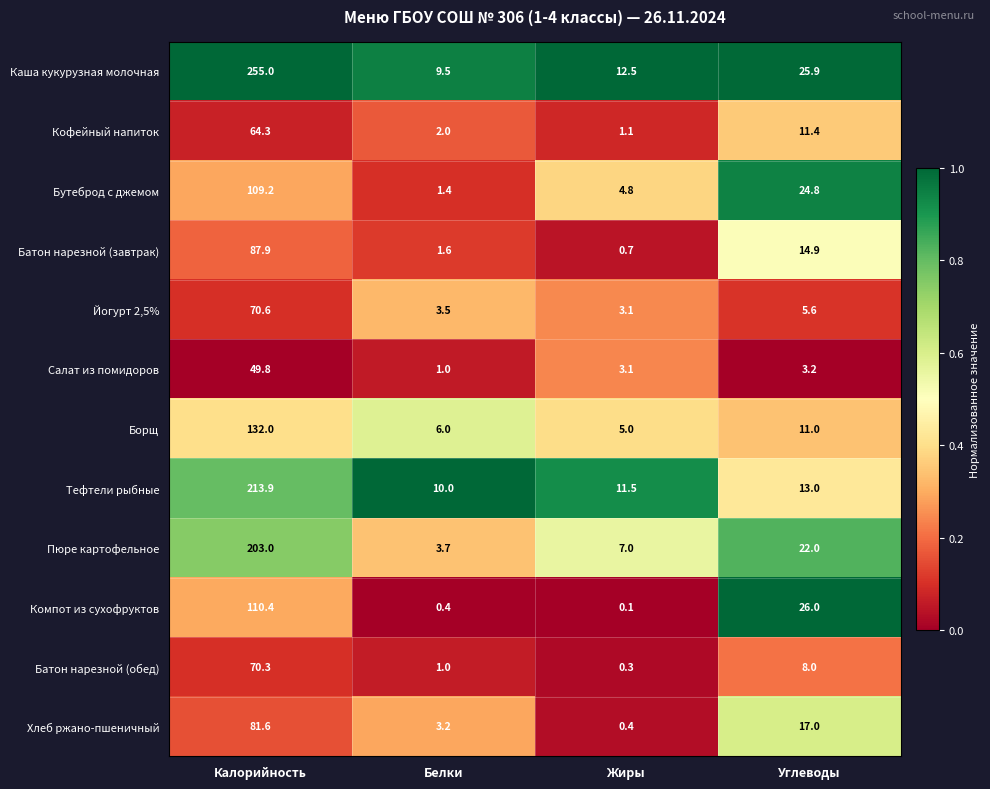

What is the average value of the Борщ series?

38.5